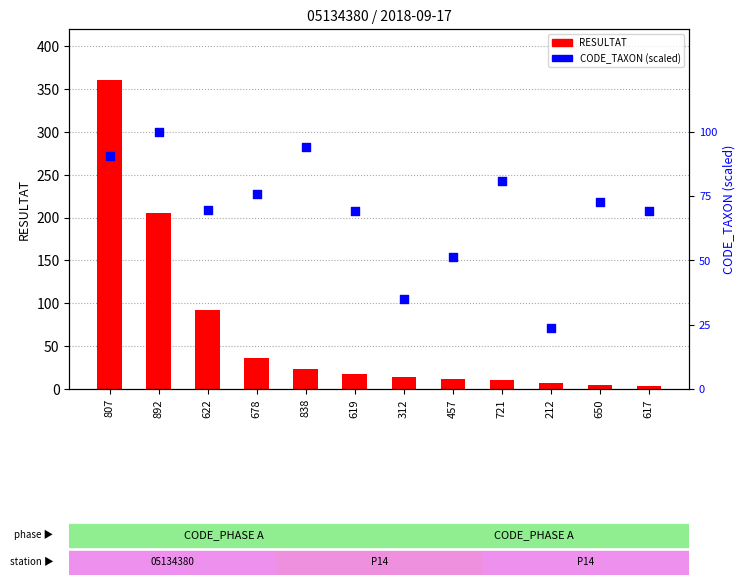

Which series has the largest Y range (max minus min)?

RESULTAT